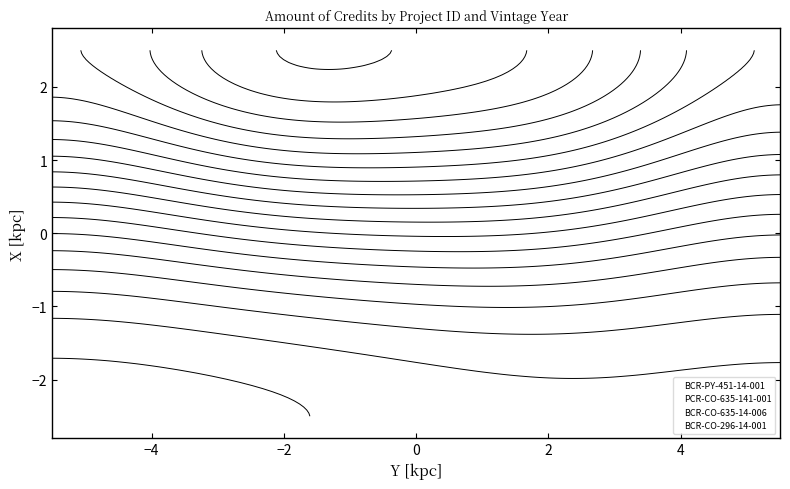

How many data points does each series have?

4